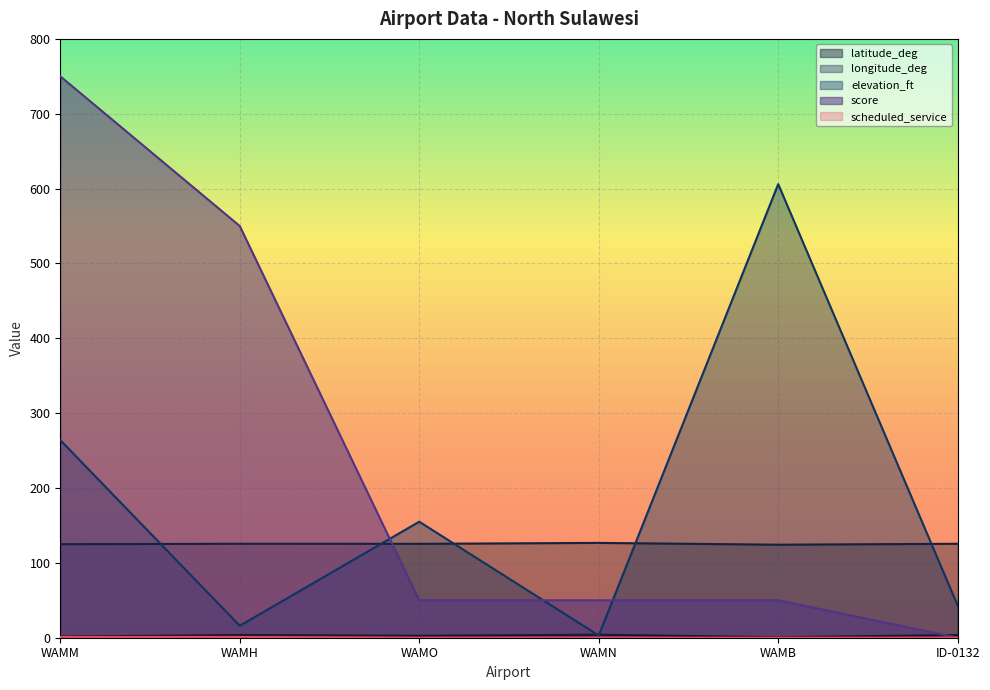

Reading left to right, what are all the values shown in this chart?

latitude_deg: WAMM=1.5	WAMH=3.7	WAMO=2.6	WAMN=4.0	WAMB=0.7	ID-0132=3.6
longitude_deg: WAMM=124.9	WAMH=125.5	WAMO=125.4	WAMN=126.7	WAMB=124.3	ID-0132=125.5
elevation_ft: WAMM=264.0	WAMH=16.0	WAMO=155.0	WAMN=3.0	WAMB=606.0	ID-0132=43.0
score: WAMM=750.0	WAMH=550.0	WAMO=50.0	WAMN=50.0	WAMB=50.0	ID-0132=0.0
scheduled_service: WAMM=1.0	WAMH=1.0	WAMO=0.0	WAMN=0.0	WAMB=0.0	ID-0132=0.0